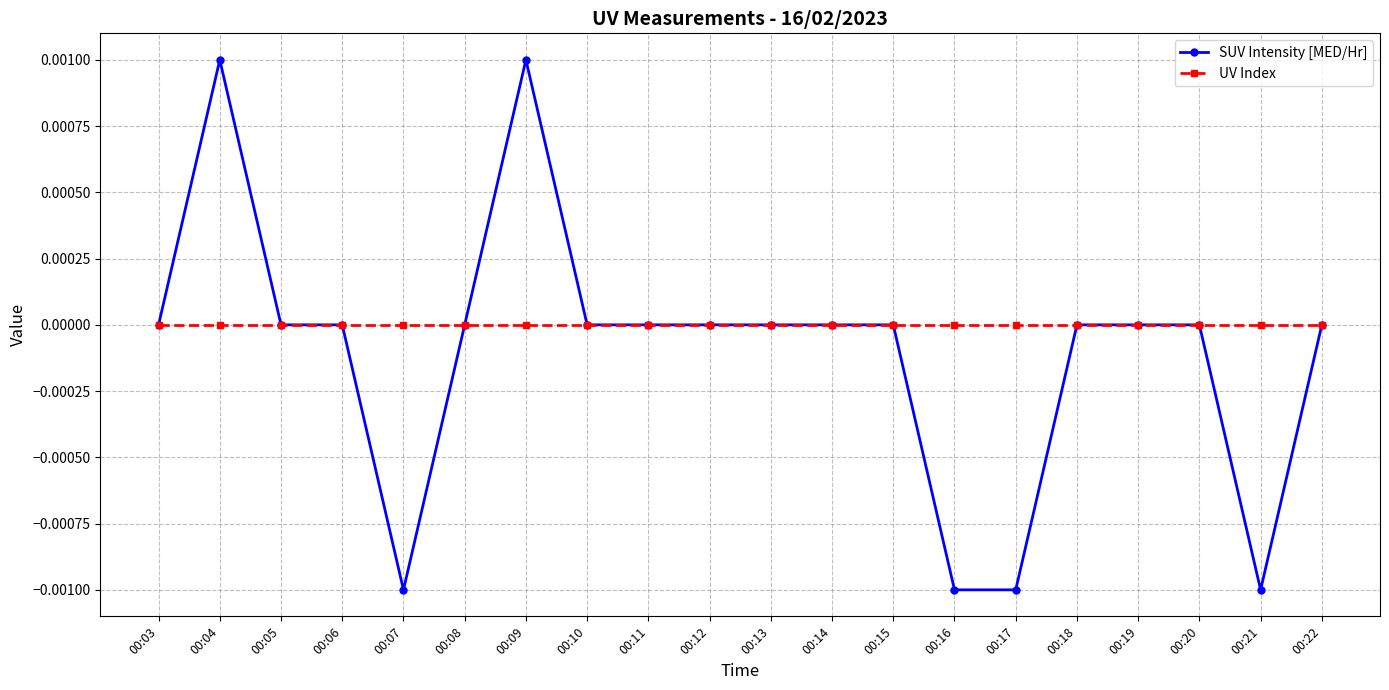

Is this an area chart (filled region under the line)?

No